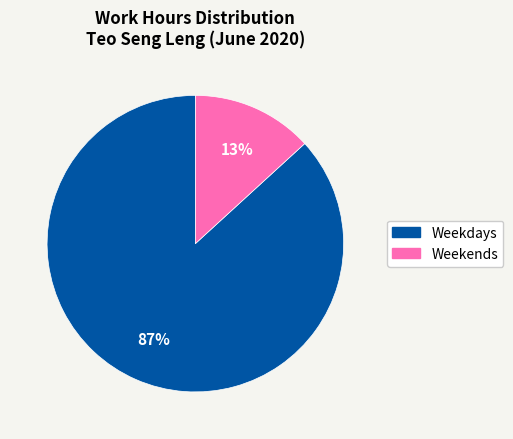

How many segments does this pie chart have?

2